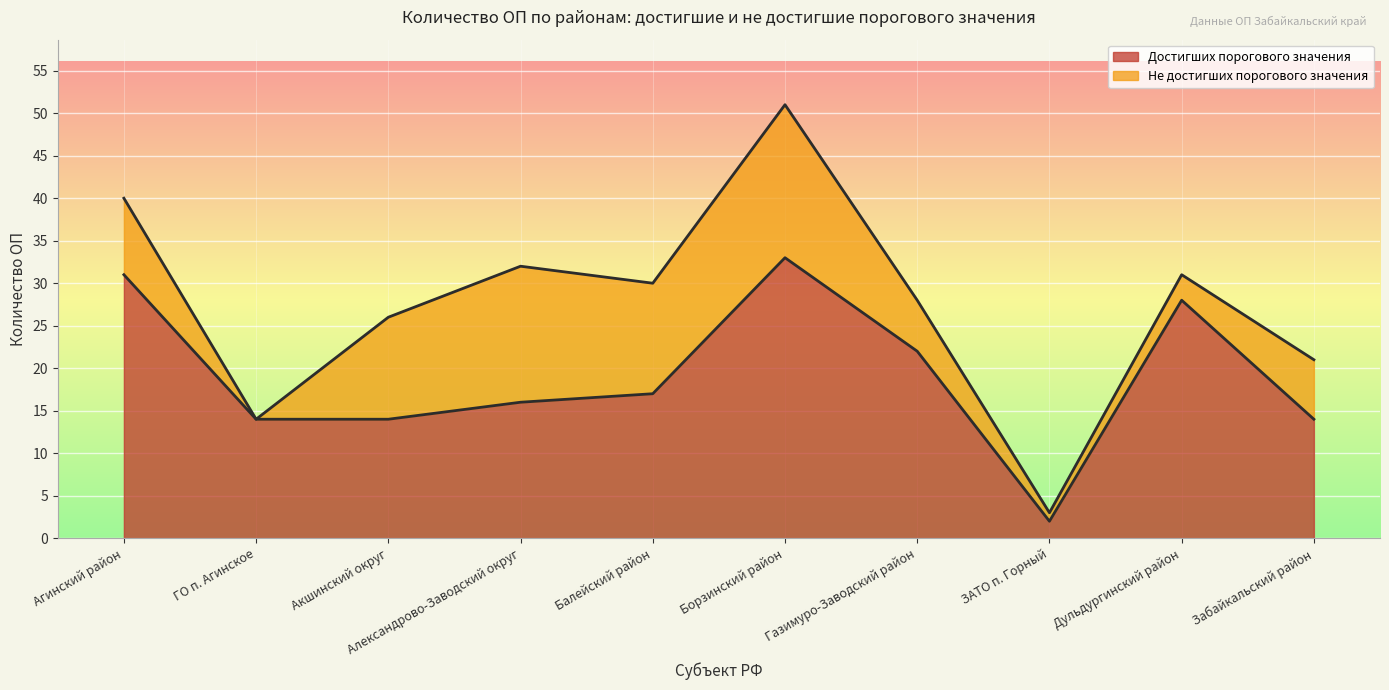

Does the chart display data point markers on the line(s)?

No